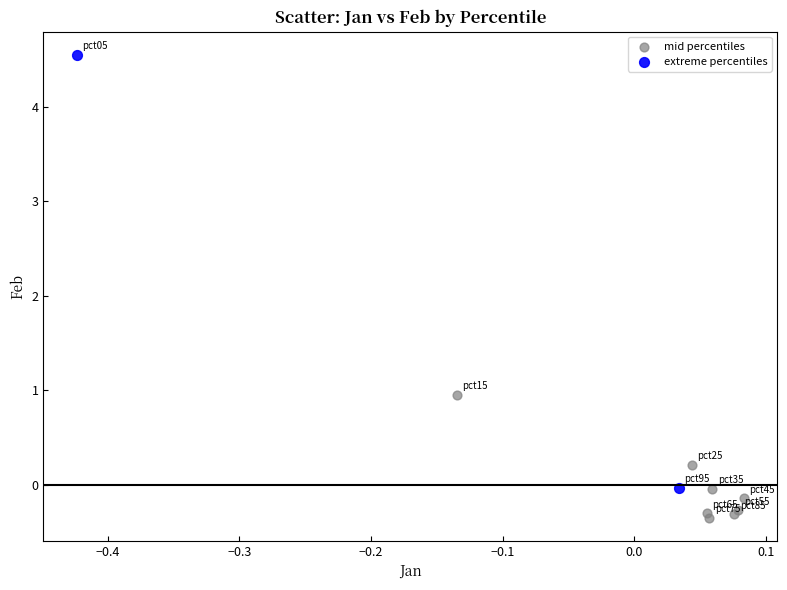

What are all the series names shown in the legend?

mid percentiles, extreme percentiles